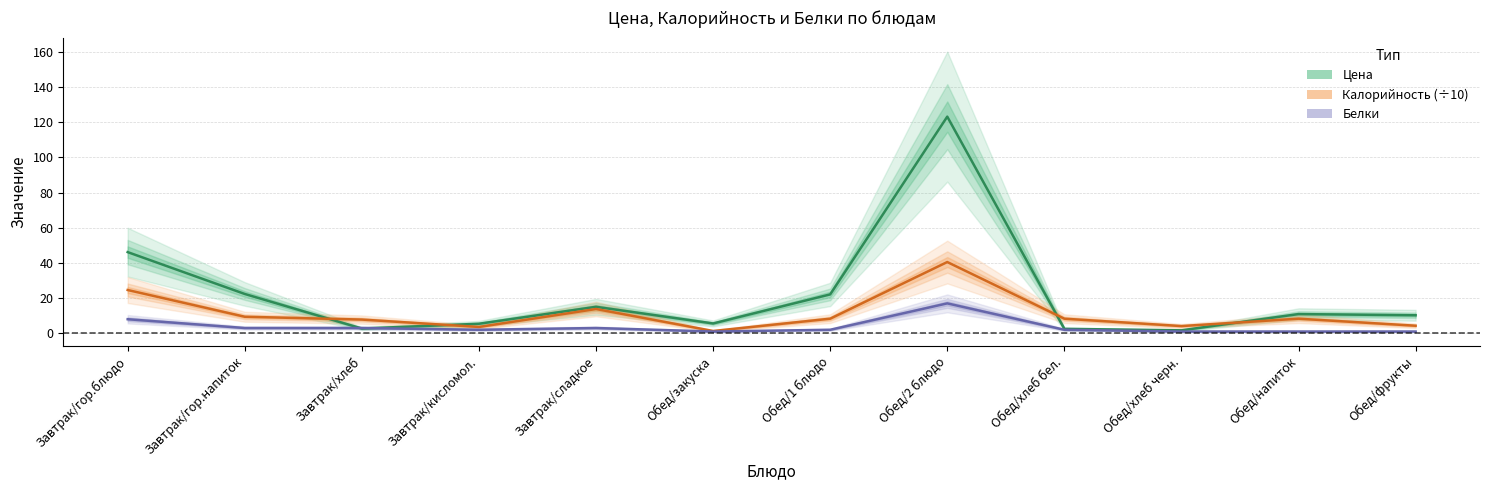

What are all the series names shown in the legend?

Цена, Калорийность (÷10), Белки